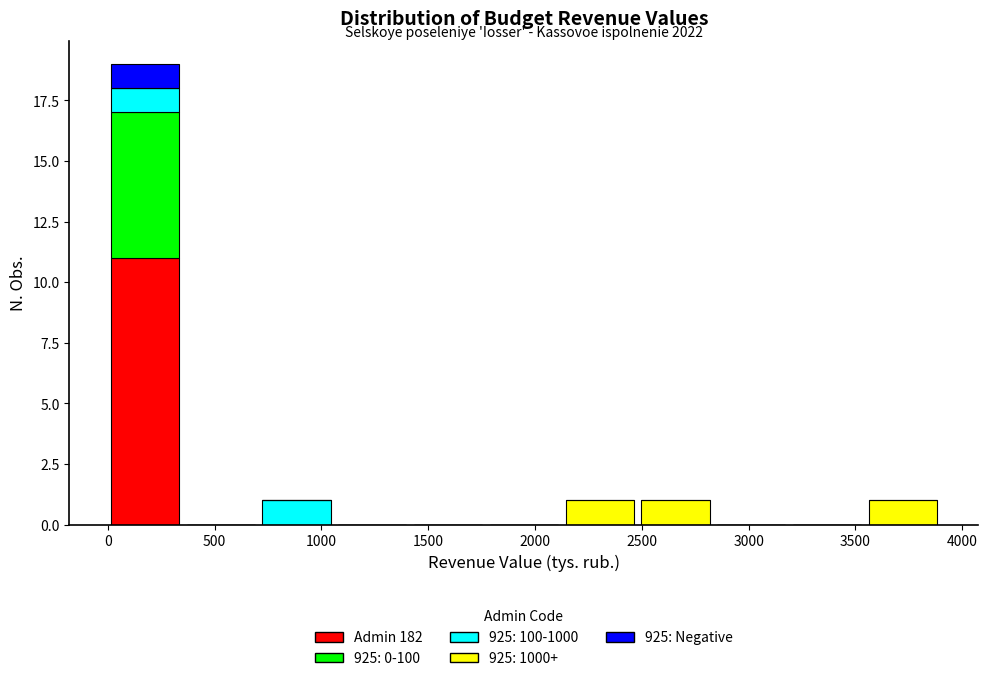

Which range on the x-axis has the tallest stacked bar (by total height)?

0 to 350